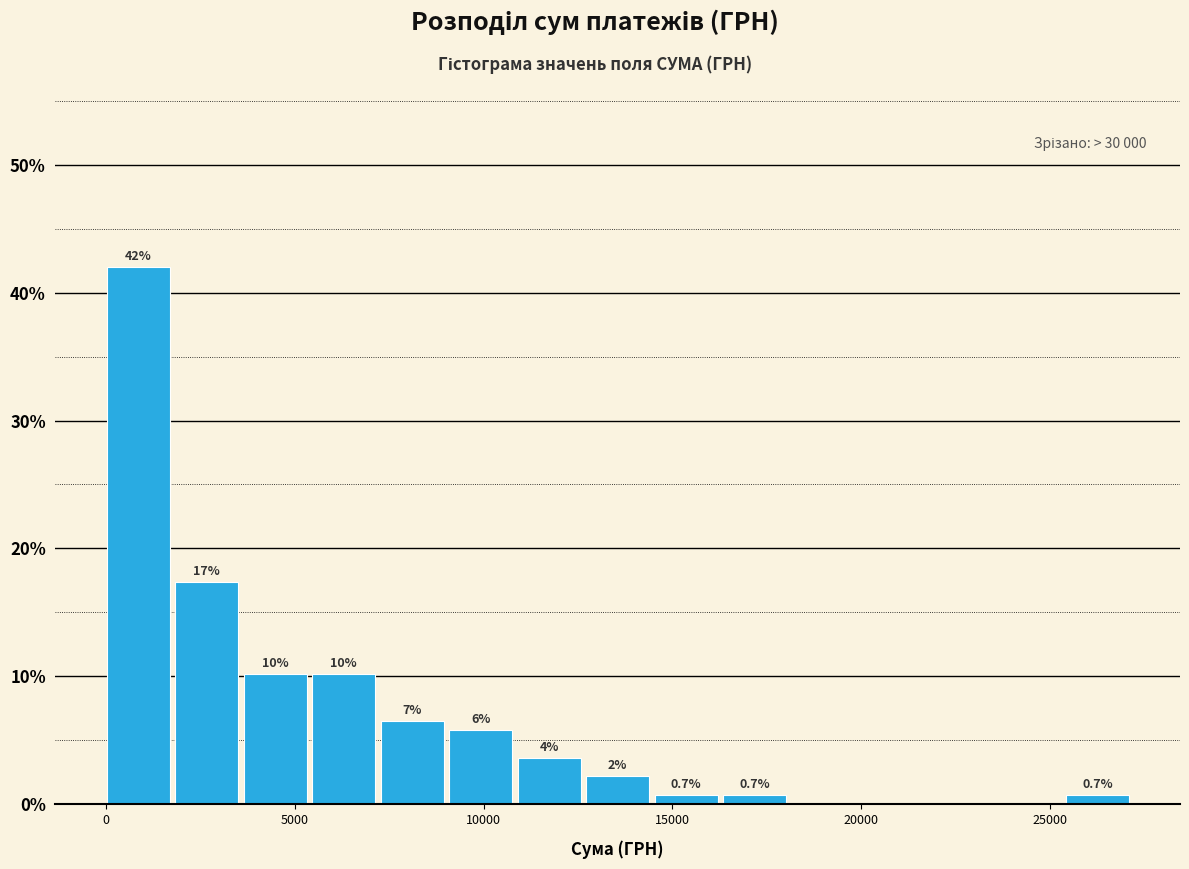

Around what value on the x-axis is the tallest bar? Give the approximate position of its centre, as read against the axis.

1000